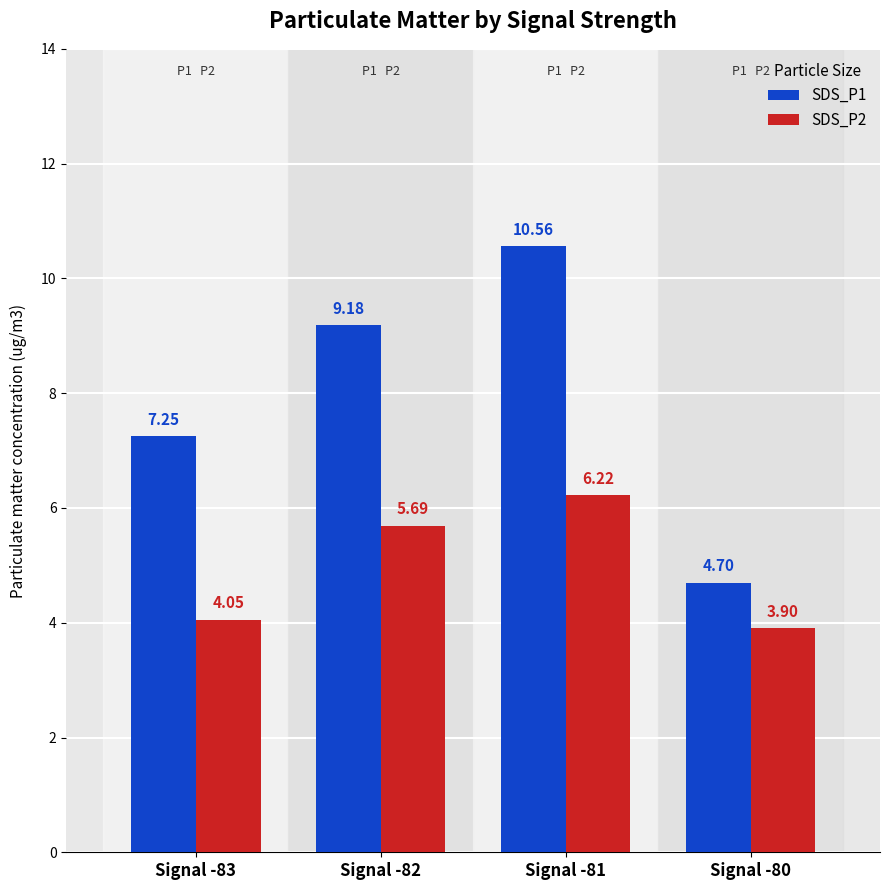

At how many categories does at least one series exceed 6?

3